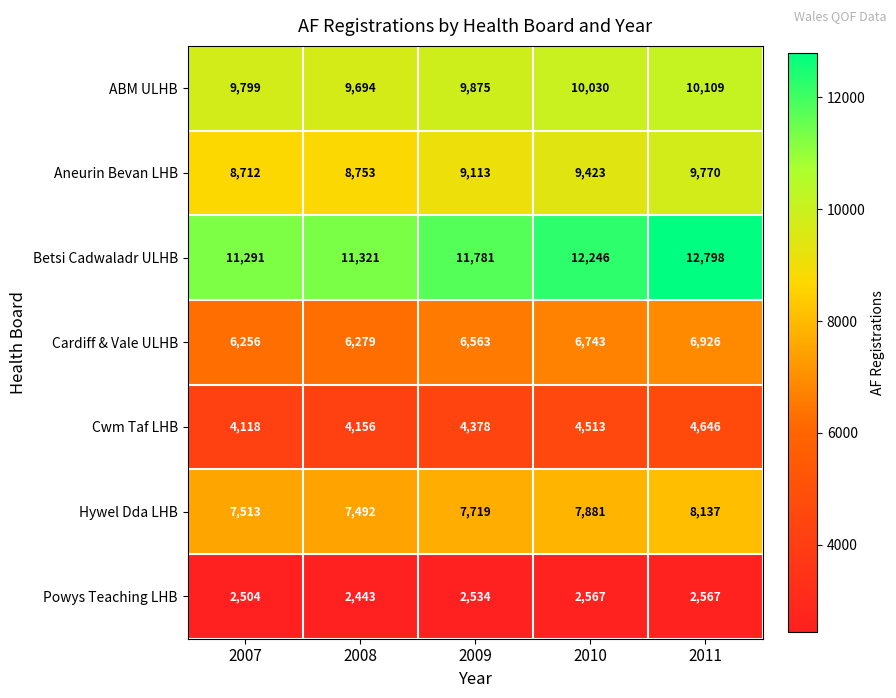

What is the sum of the Betsi Cadwaladr ULHB values at 2007 and 2010?

23537